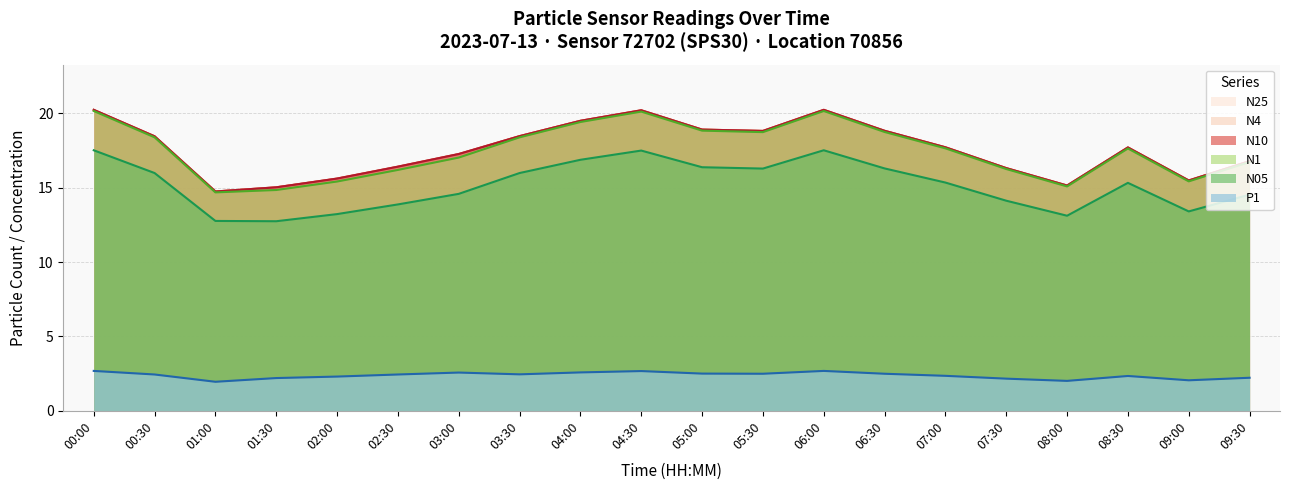

True or false: N10 and N4 cross at least once.

False